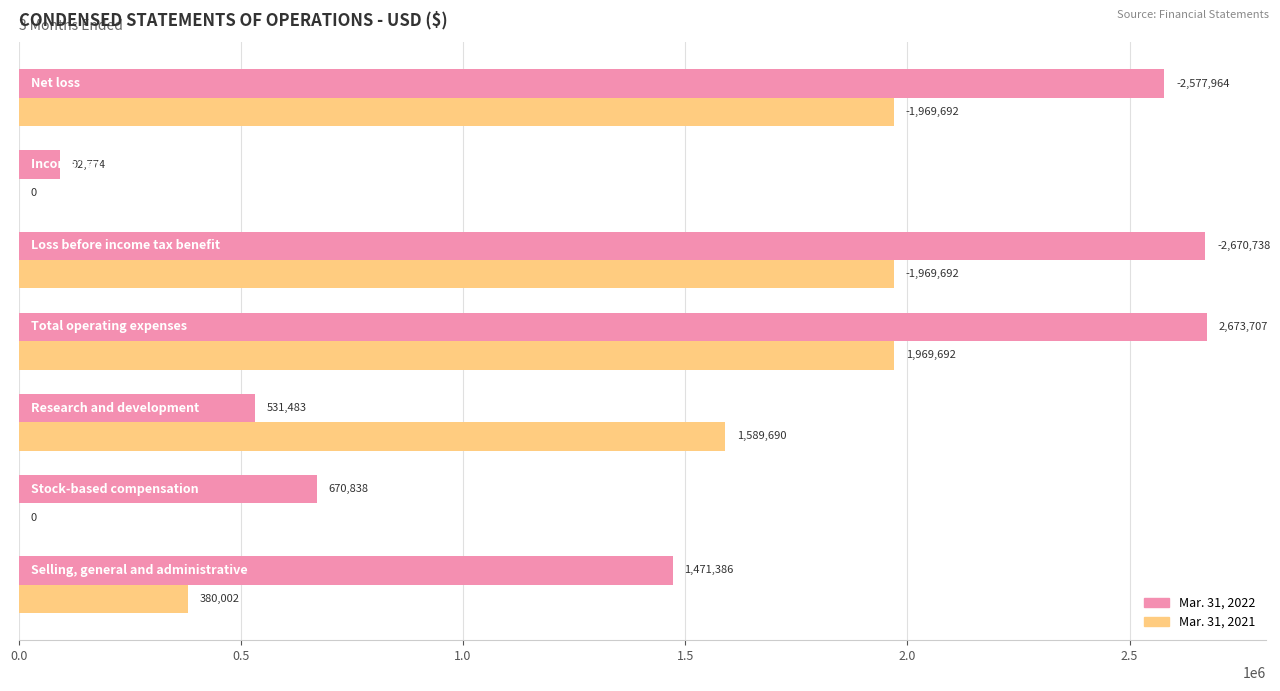

Which series has the largest total across all categories?

Mar. 31, 2022